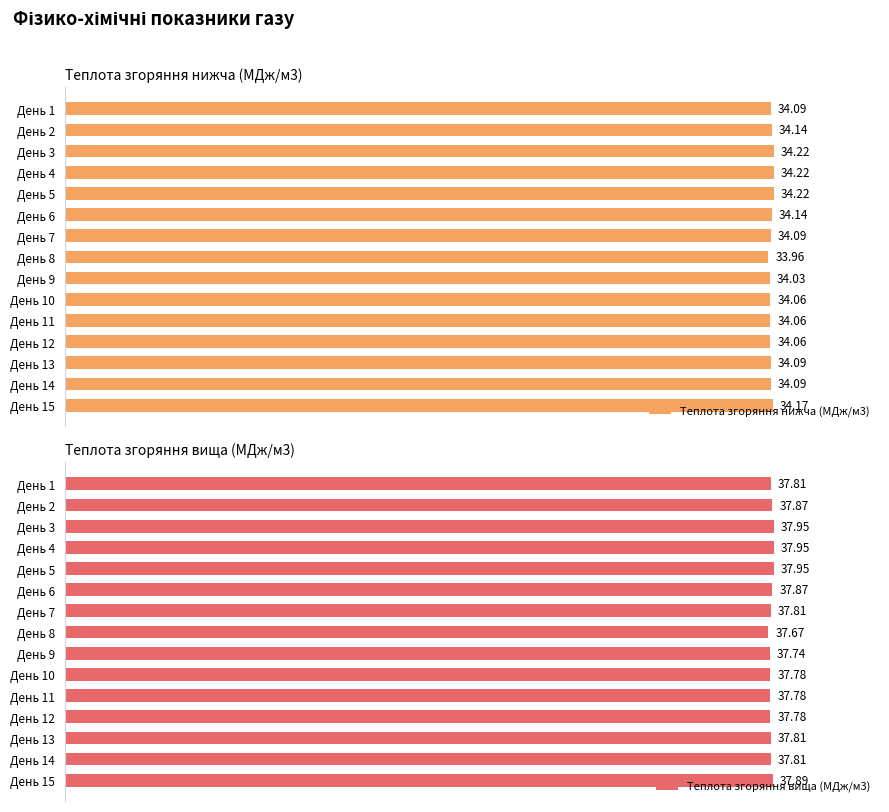

The Теплота згоряння нижча (МДж/м3) series shows 176.0 at День 13. True or false?

False